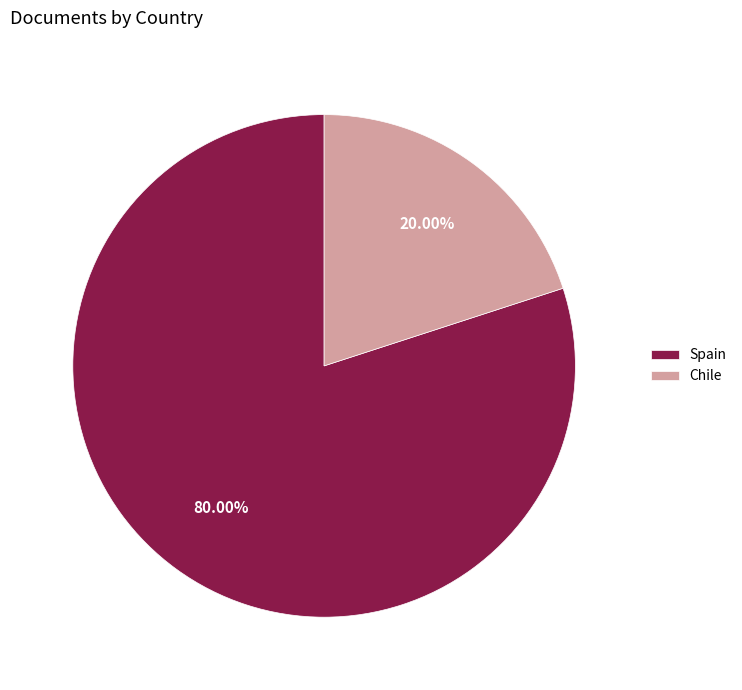

What is the ratio of the value at Spain to the value at Chile?

4.0